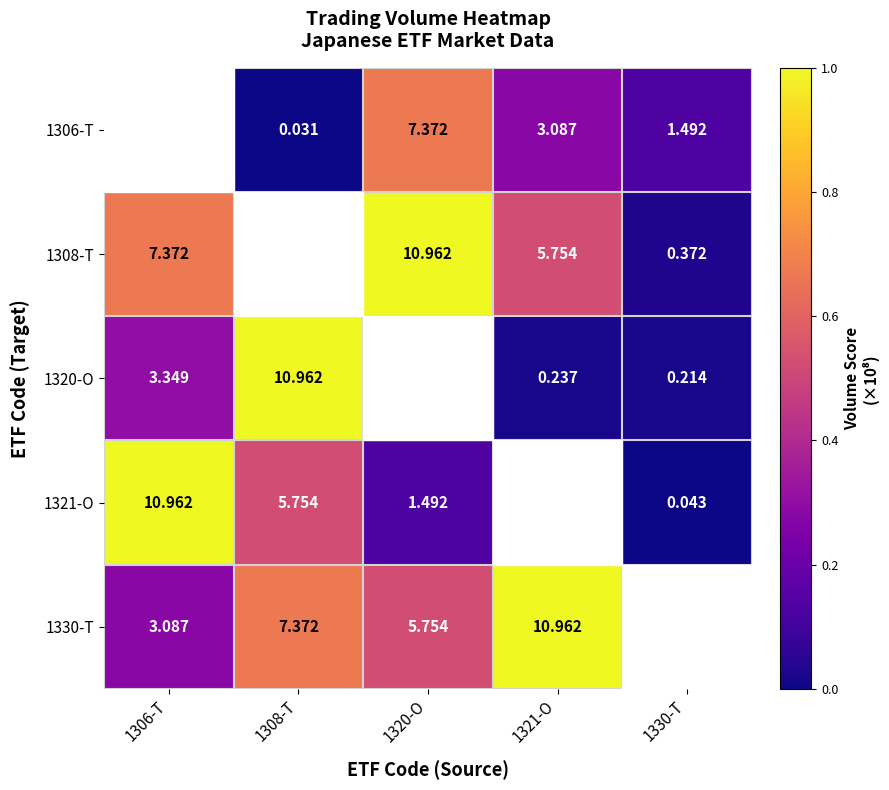

Is the value of 1308-T at 1320-O greater than the value of 1330-T at 1306-T?

Yes